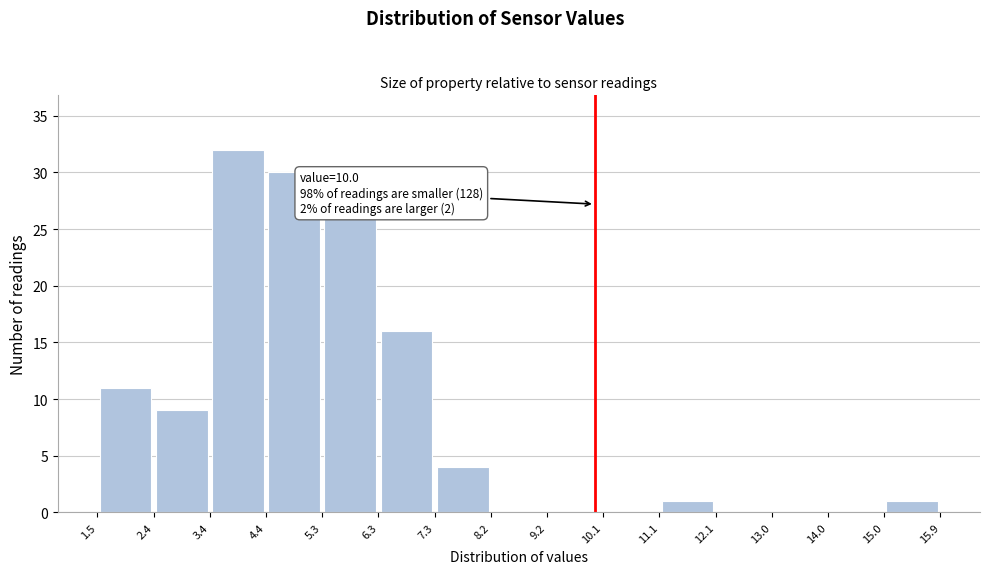

Which range on the x-axis has the tallest bar?

3.4 to 4.4